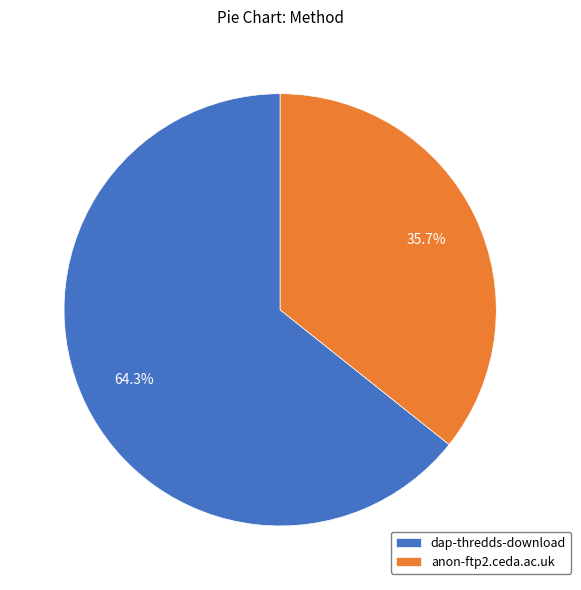

Count the number of slices in the pie.

2